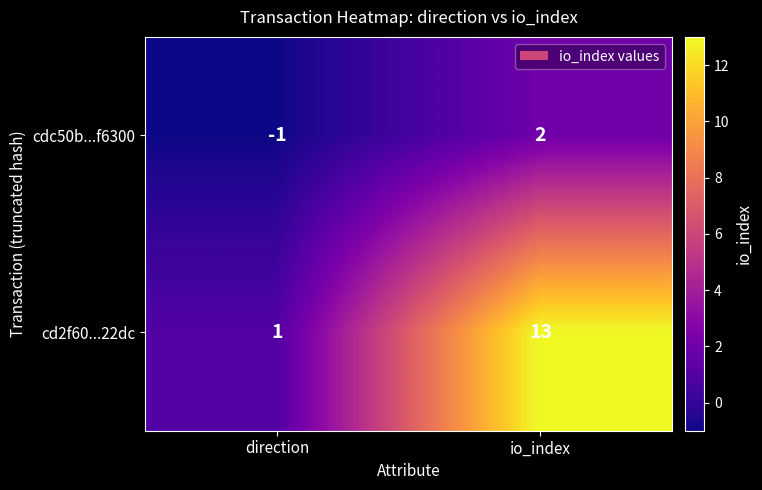

Between direction and io_index, which series saw the biggest shift?

cd2f60...22dc